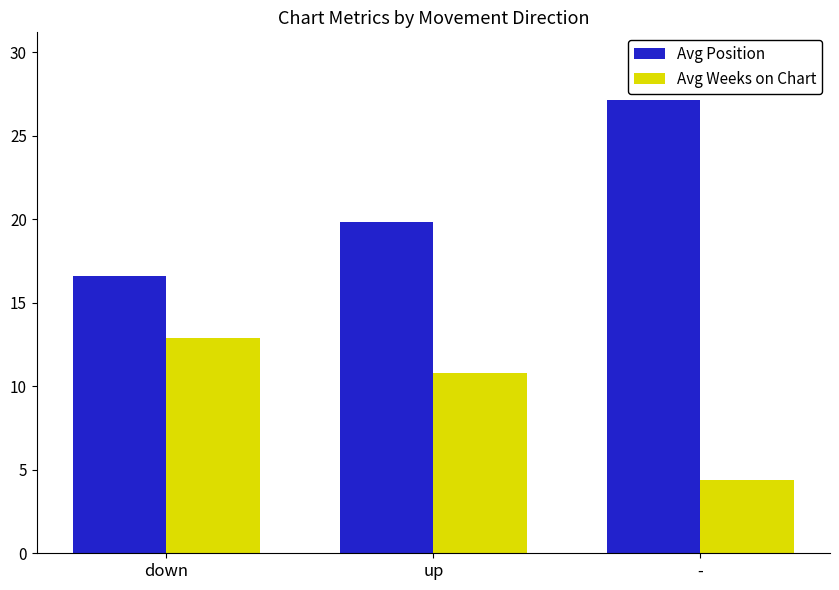

Reading left to right, what are all the values shown in this chart?

Avg Position: 16.6	19.9	27.1
Avg Weeks on Chart: 12.9	10.8	4.4